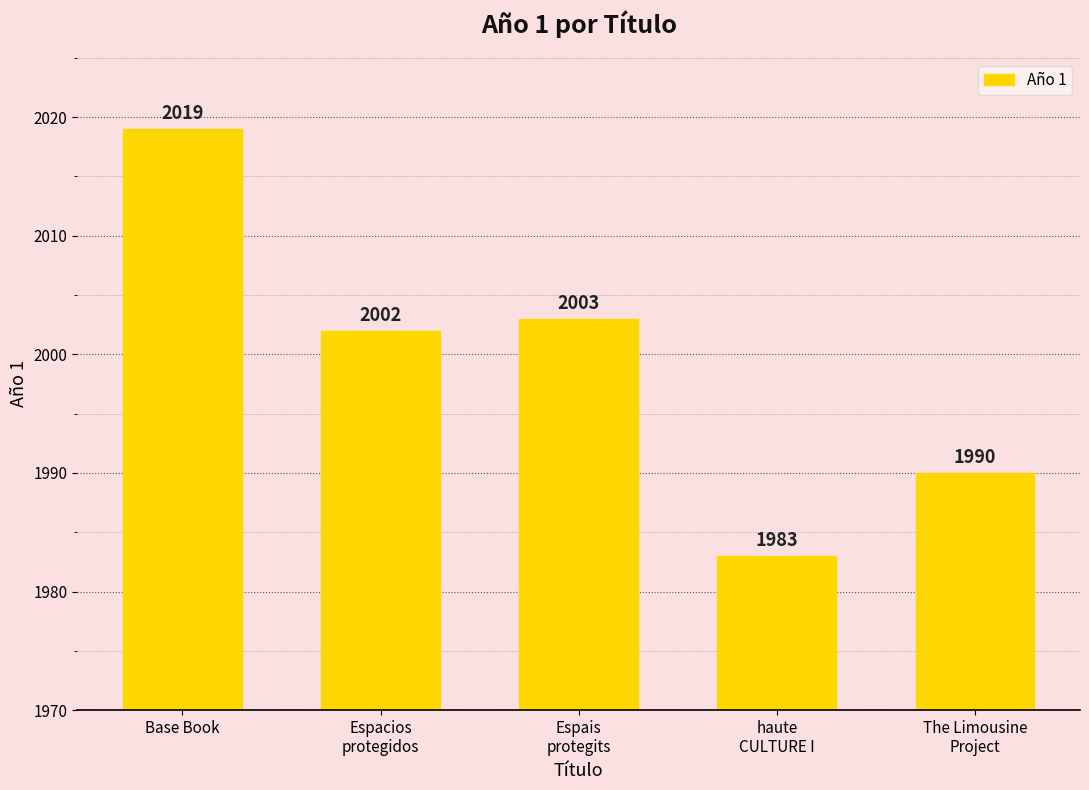

The chart shows a value of 939 at Espais
protegits. True or false?

False